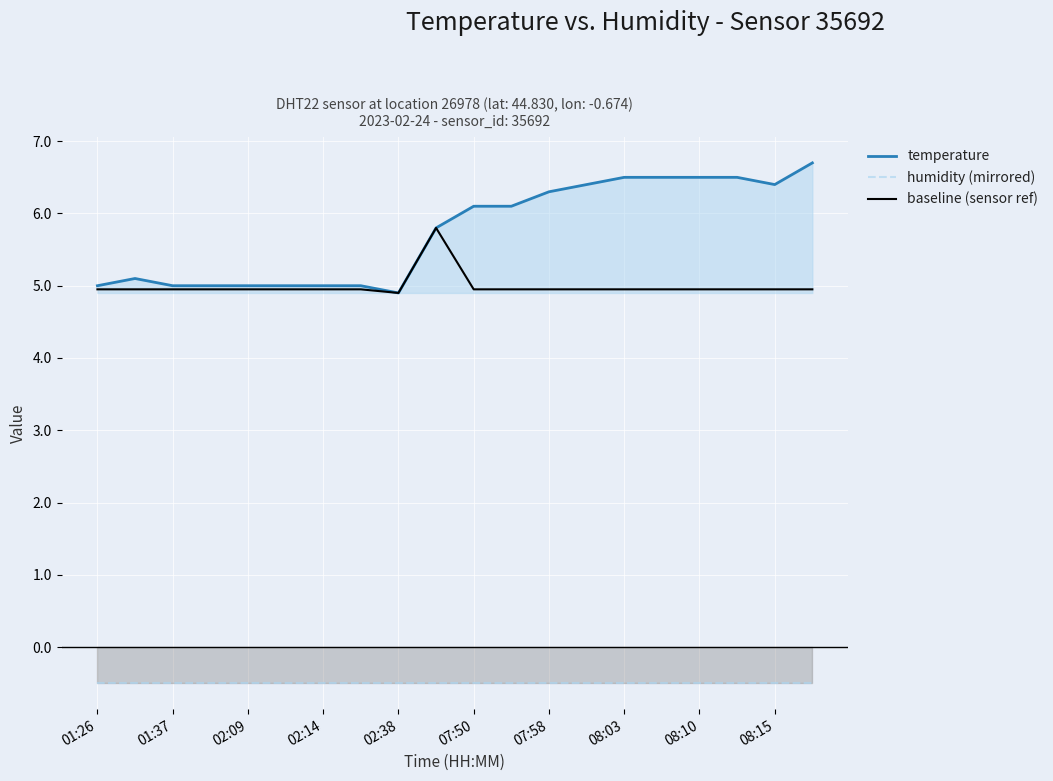

What is the label of the 12th point from the left?

11